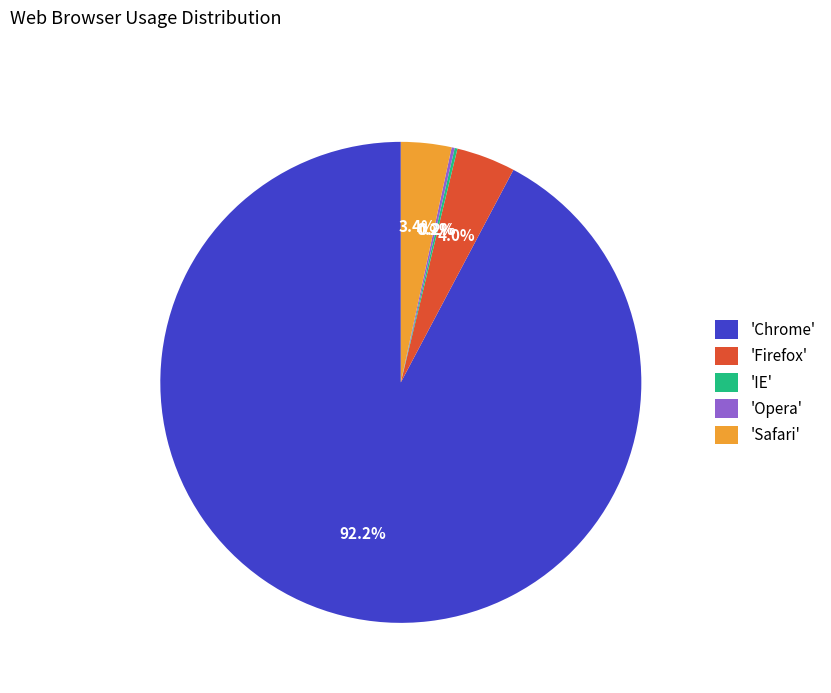

How much of the chart is everything except 'Safari'?

96.6%